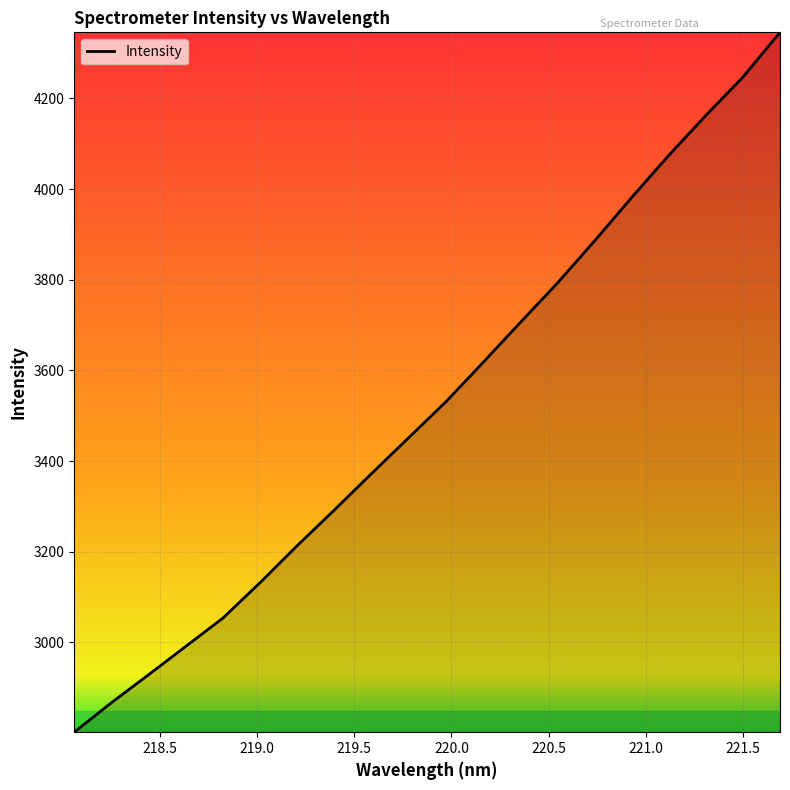

What is the greatest value displayed?

4346.0